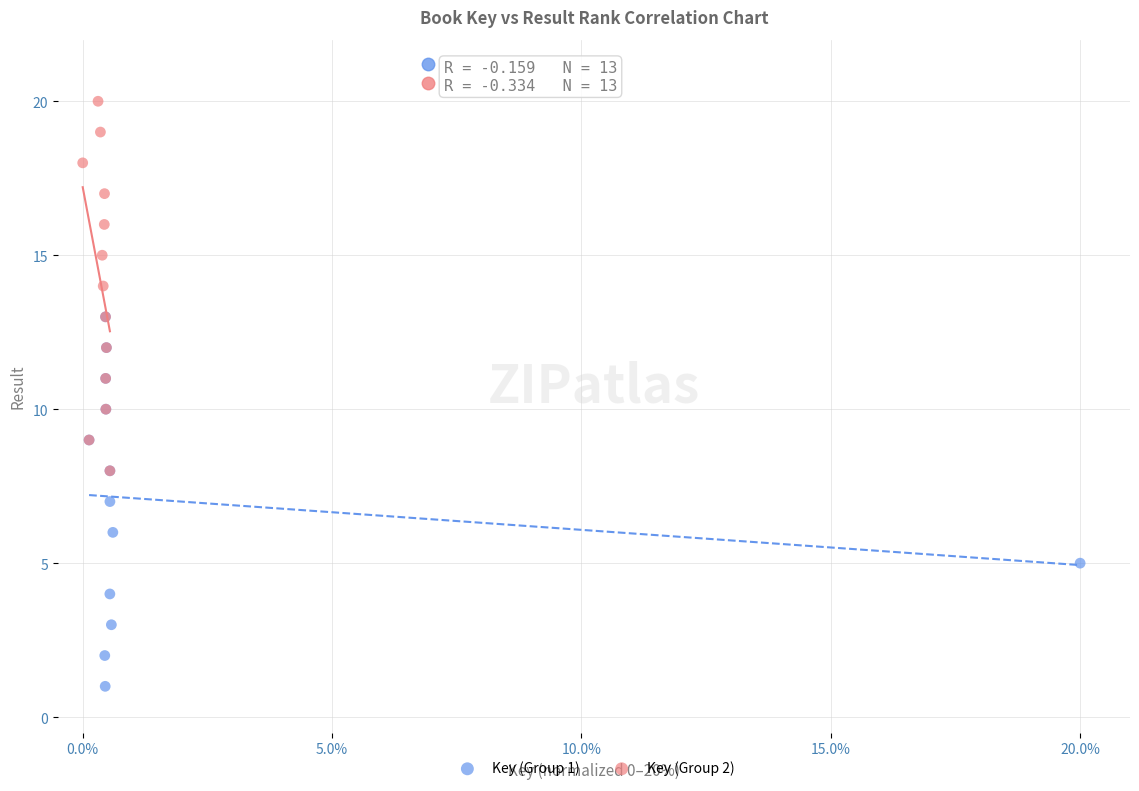

Which series reaches the maximum Y coordinate?

Key (Group 2)